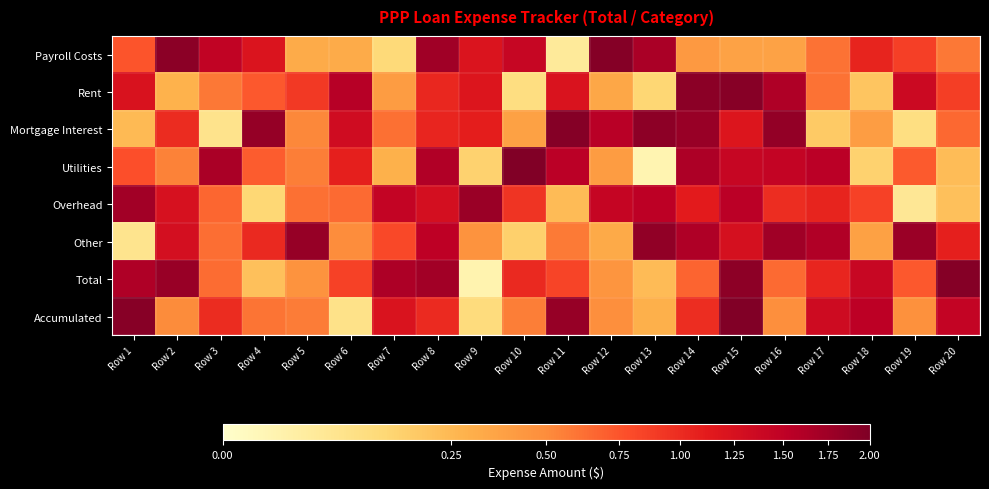

What is the difference between the highest and lowest values at Row 3?

1.6